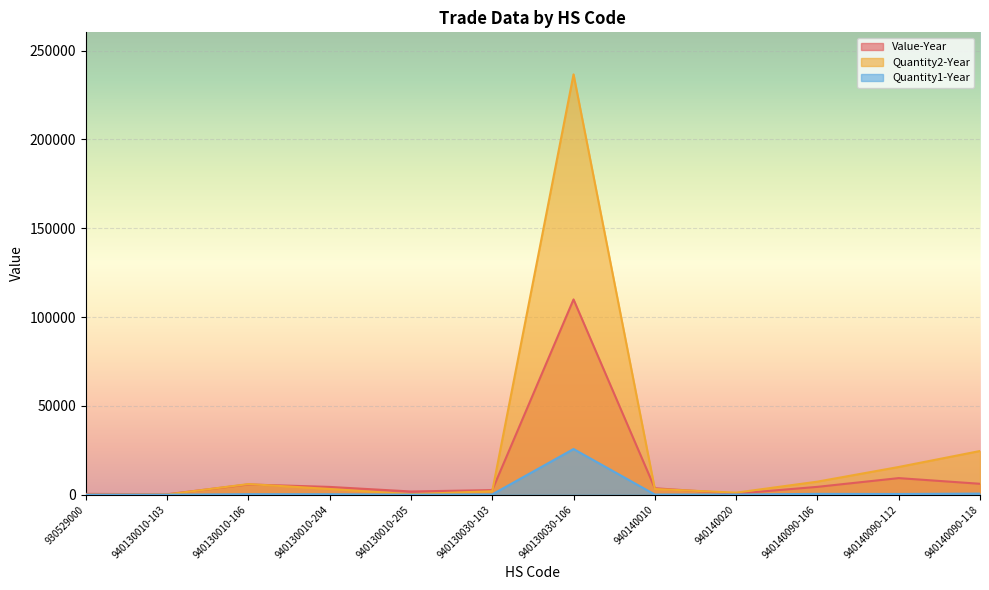

At which label does Quantity1-Year reach its peak?

940130030-106